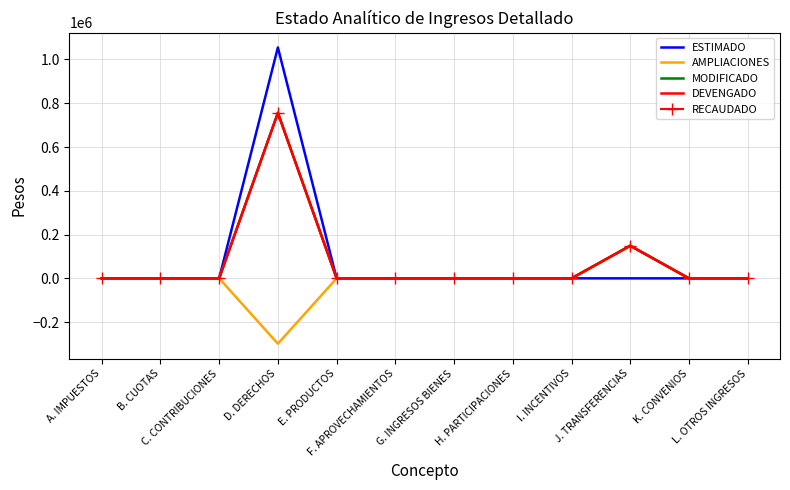

Which series has the widest spread of values?

ESTIMADO